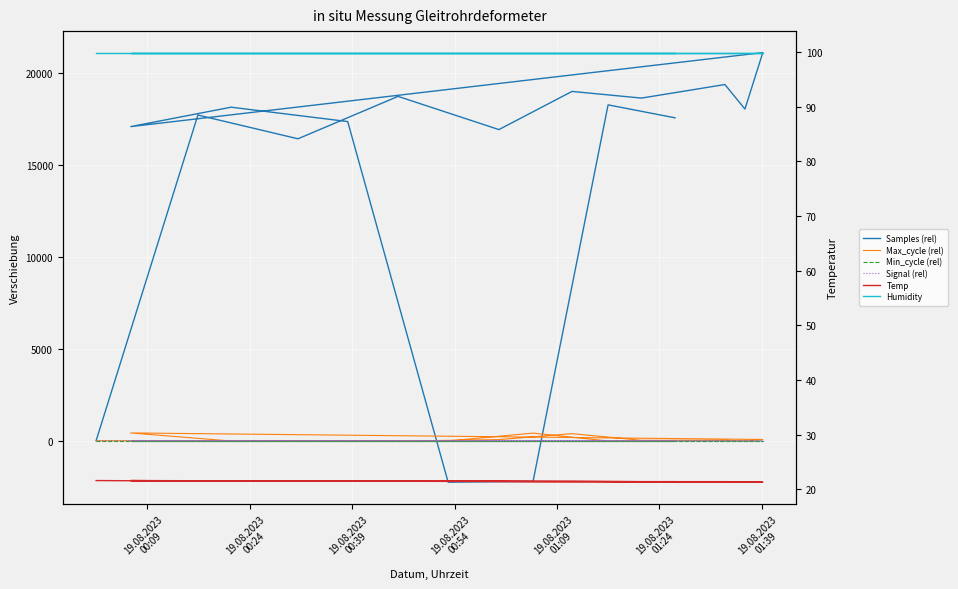

How many data points does each series have?

17